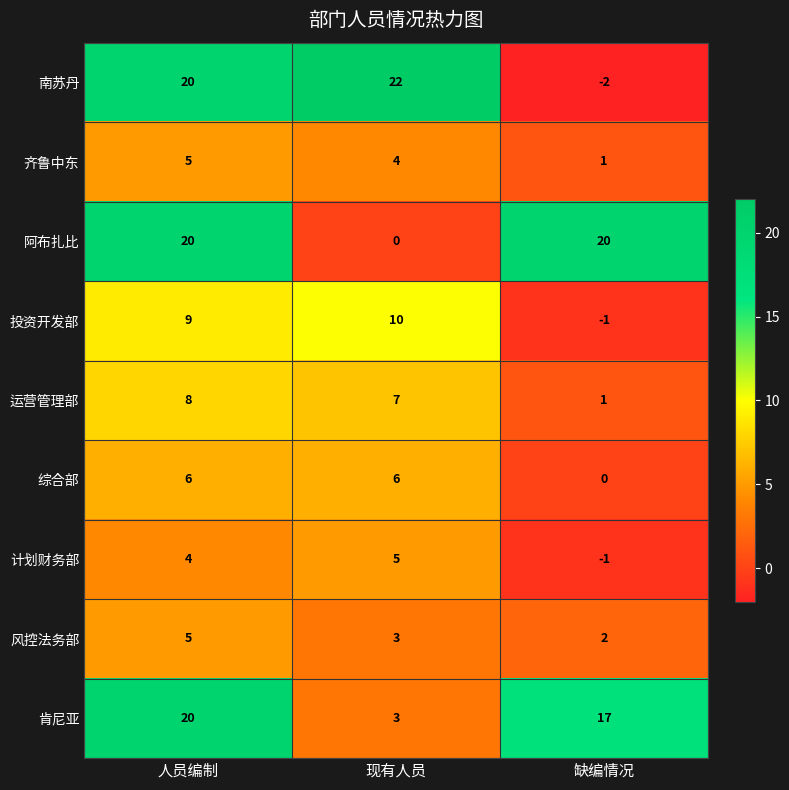

What is the difference between the maximum and minimum values in the 肯尼亚 series?

17